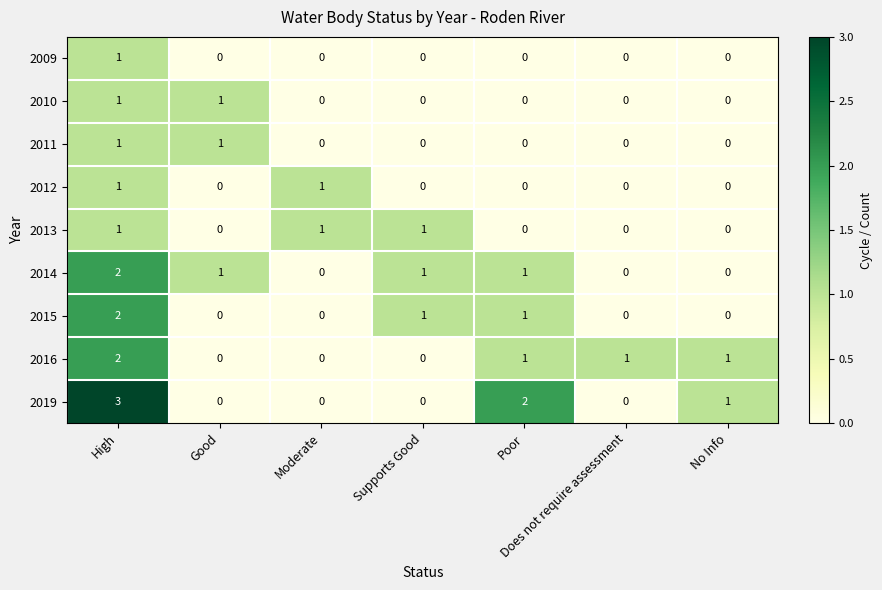

At which category does the chart reach its minimum across all series?

Good